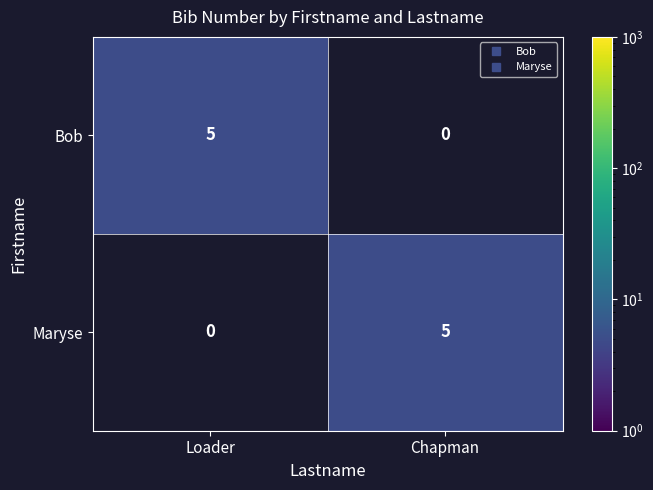

What is the difference between the Bob values at Loader and Chapman?

5